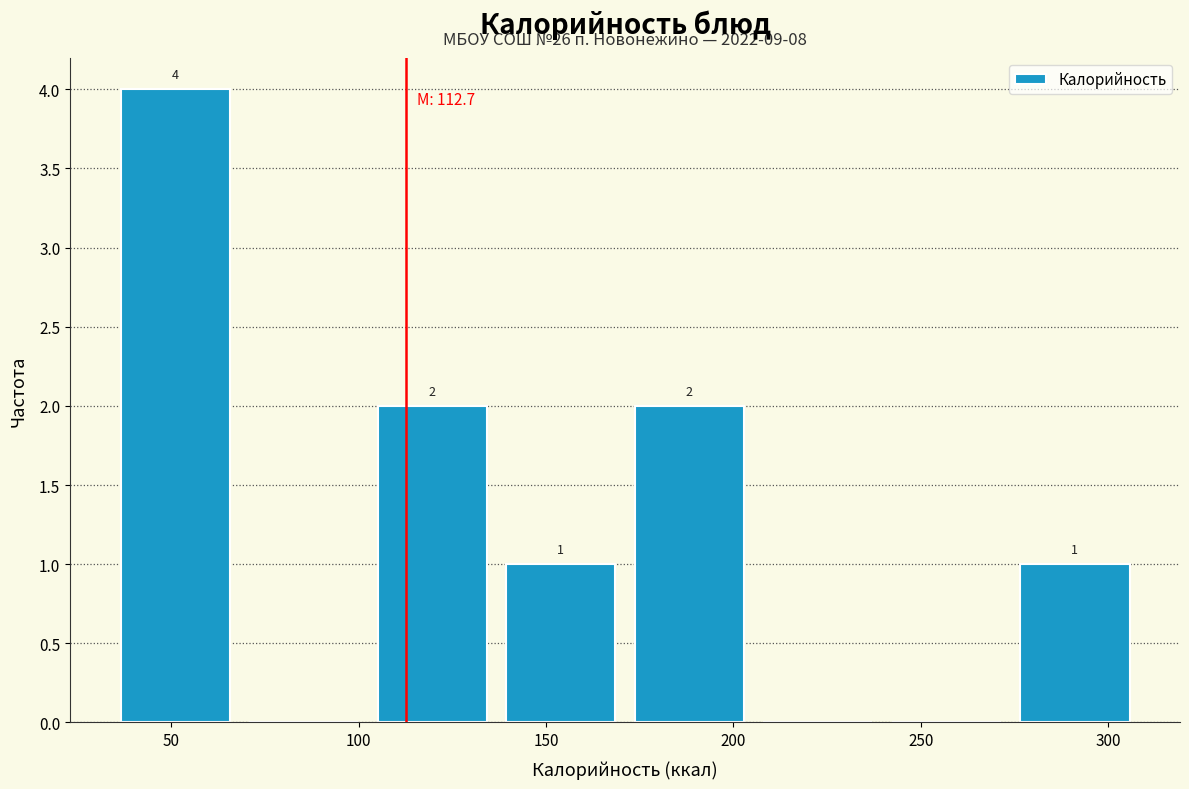

Which range on the x-axis has the tallest bar?

35 to 70